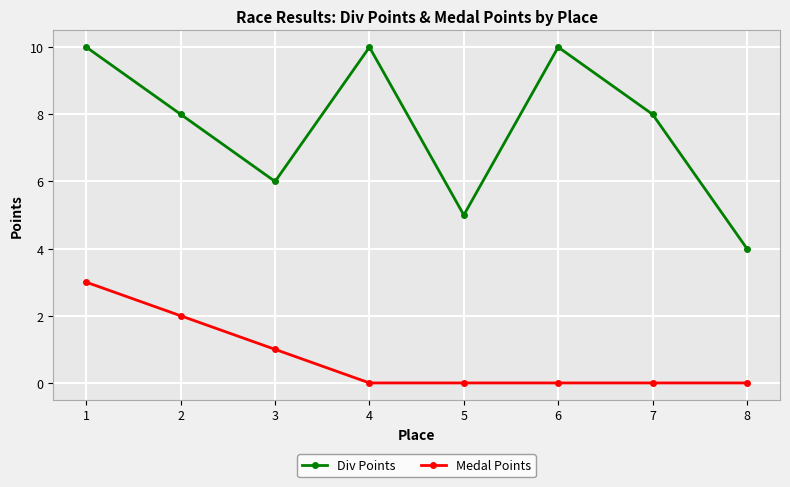

What is the difference between the second highest and second lowest values in the Medal Points series?

2